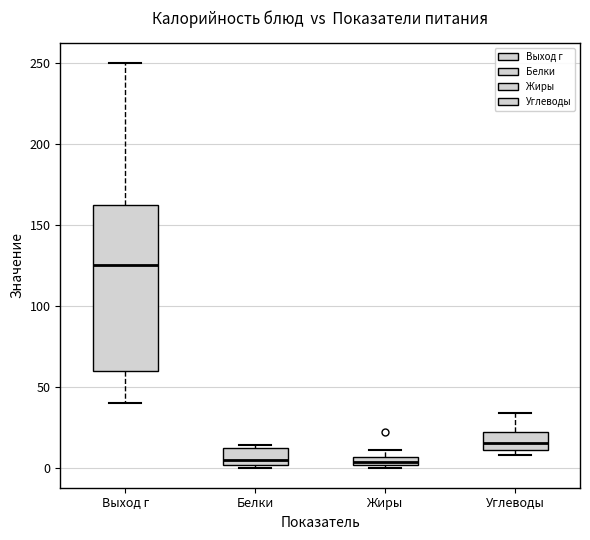

Which box is the tallest, from its lower edge to its upper edge?

Выход г